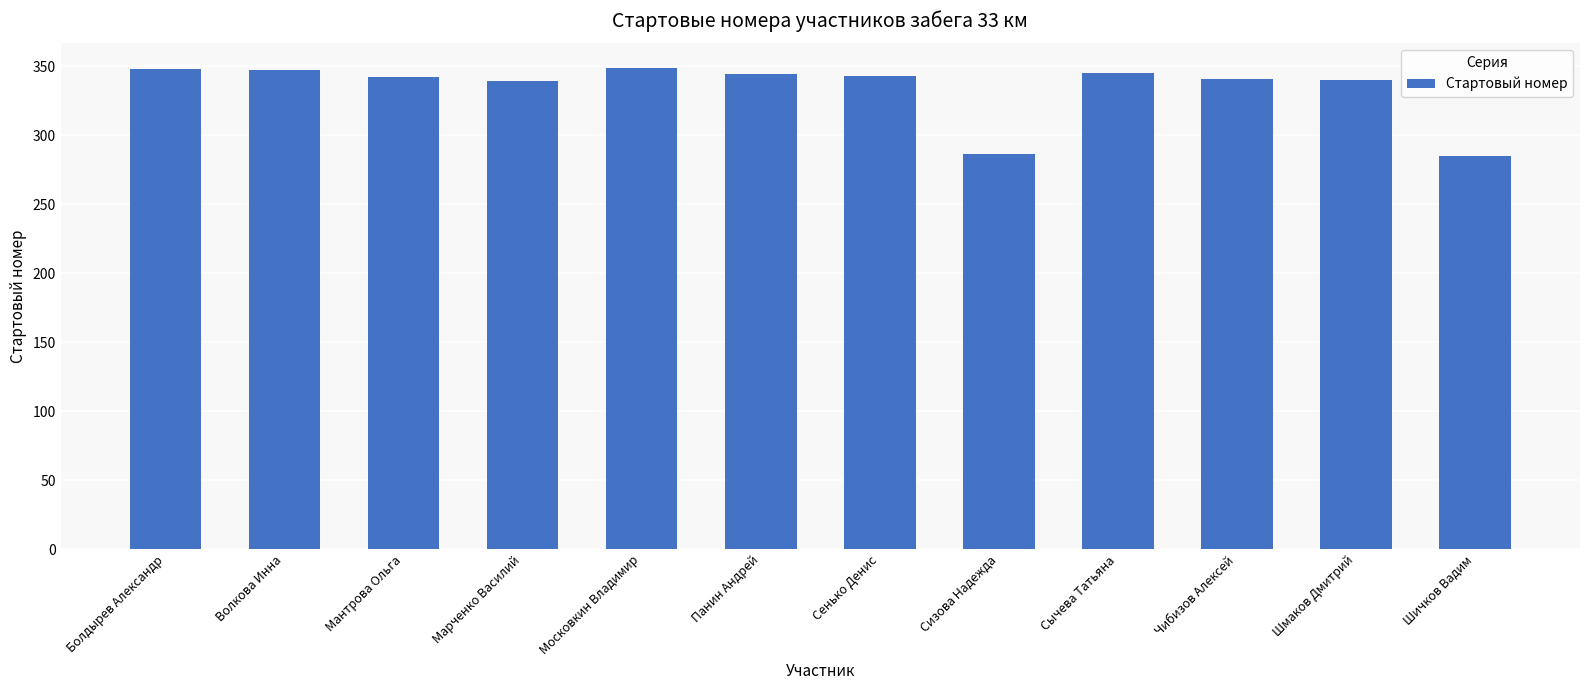

What is the smallest value displayed?

285